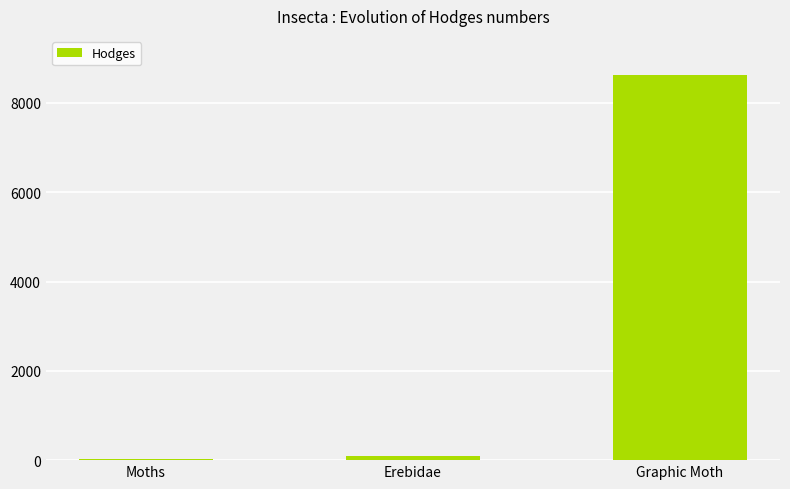

Which has a higher value, Graphic Moth or Erebidae?

Graphic Moth